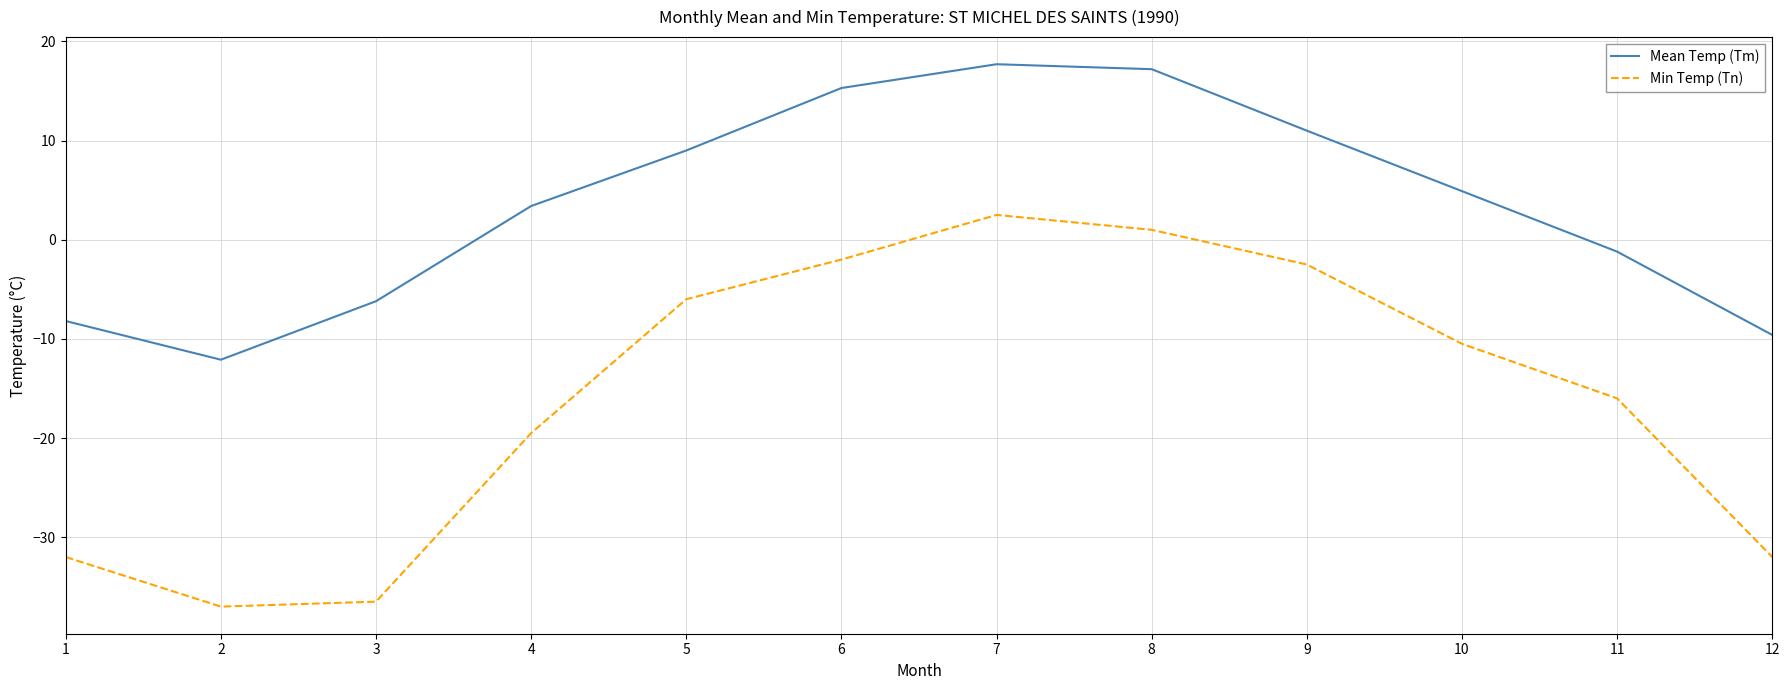

What is the approximate value of Mean Temp (Tm) at 6?

15.3